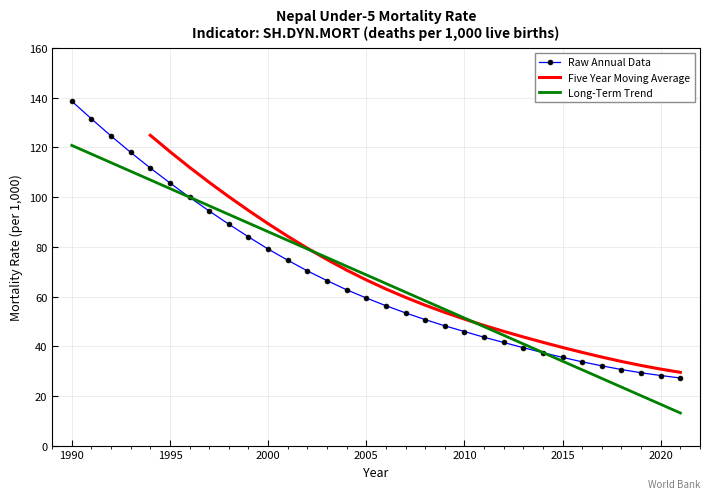

Is it true that Raw Annual Data equals 41.3 at 1995?

False